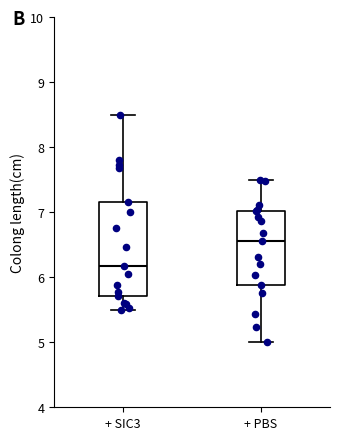

Reading left to right, transcribe this box plot: for each box, give where its median line is, the range the box spans, and where its two whiskers end, as read against the y-axis. The values are not printed on the chart, so give them approximately, as read against the axis.

+ SIC3: median 6.2, box 5.7 to 7.1, whiskers 5.5 to 8.5
+ PBS: median 6.6, box 5.9 to 7.0, whiskers 5.0 to 7.5